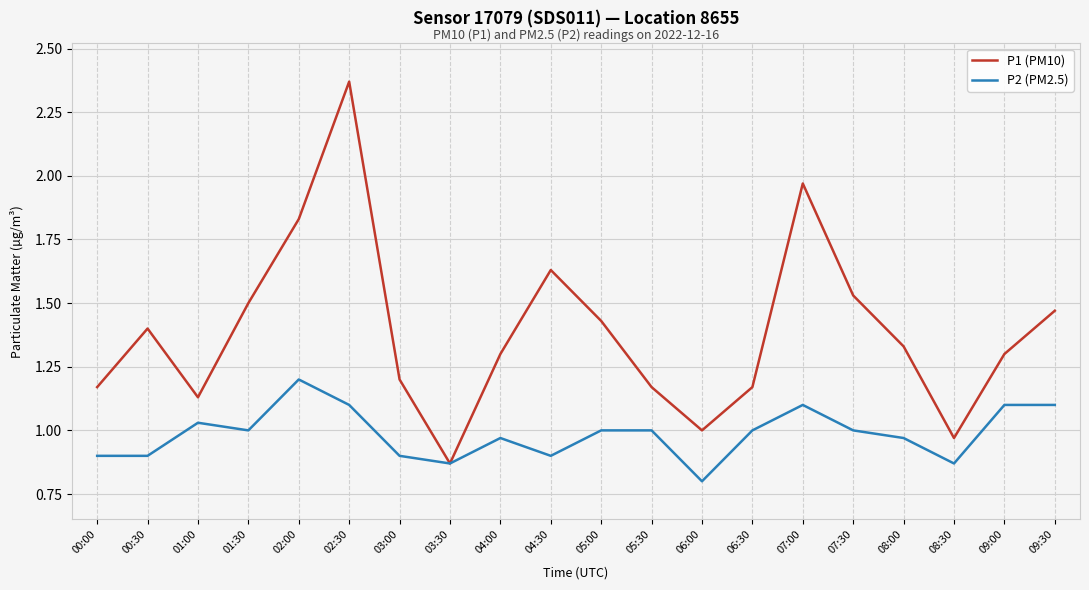

Is the value of P2 (PM2.5) at 02:30 greater than the value of P1 (PM10) at 00:30?

No